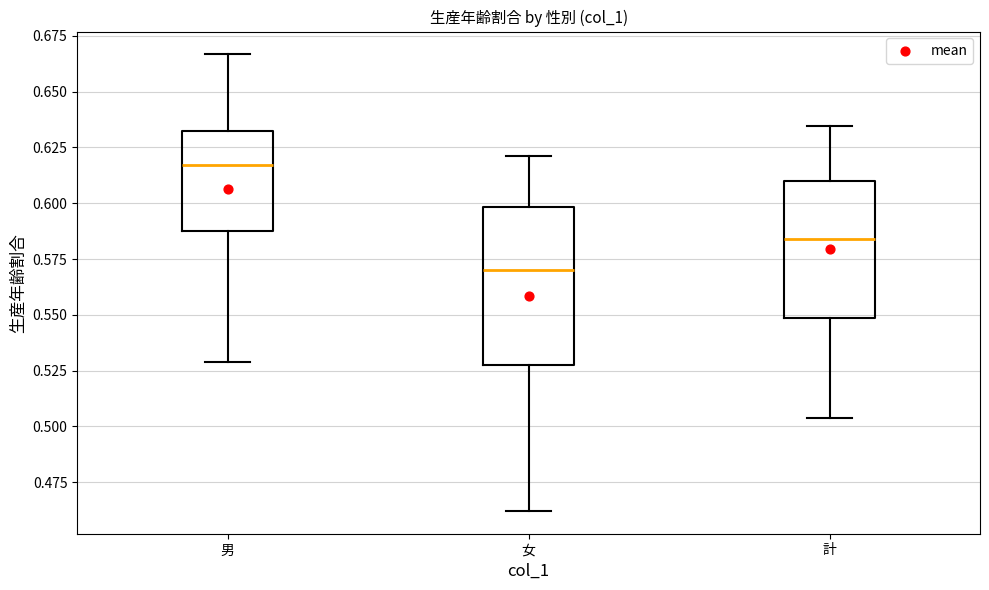

Which box is the tallest, from its lower edge to its upper edge?

女